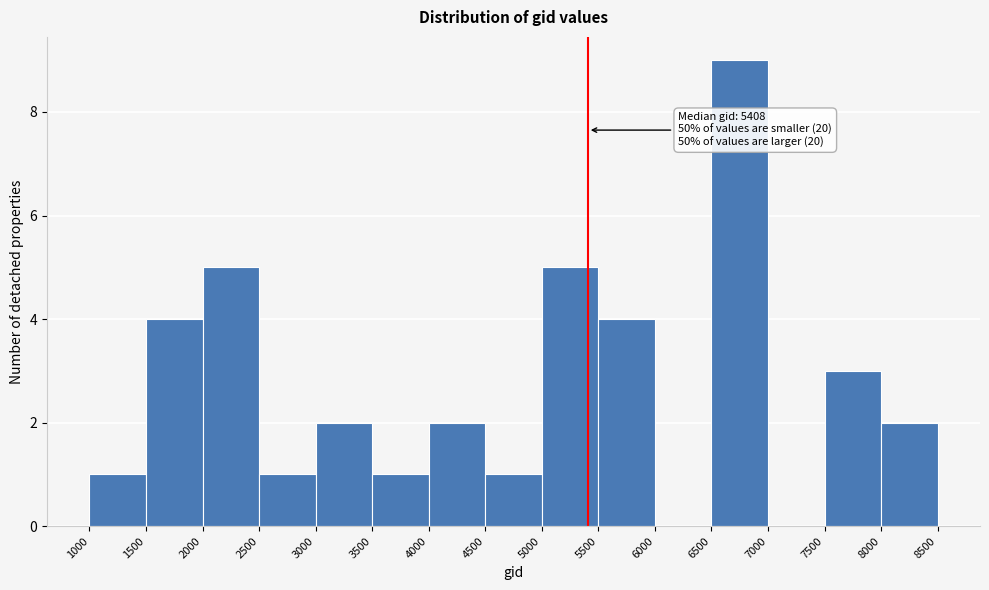

Which range on the x-axis has the tallest bar?

6500 to 7000